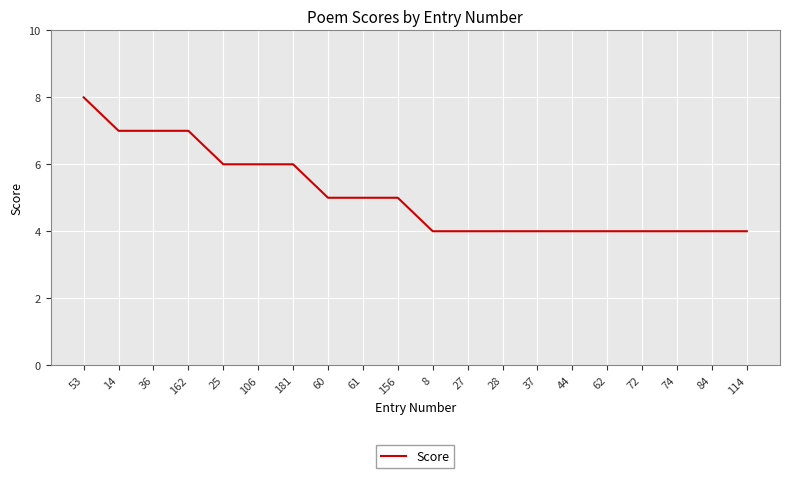

Reading left to right, extract all data points from this chart.

53=8	14=7	36=7	162=7	25=6	106=6	181=6	60=5	61=5	156=5	8=4	27=4	28=4	37=4	44=4	62=4	72=4	74=4	84=4	114=4